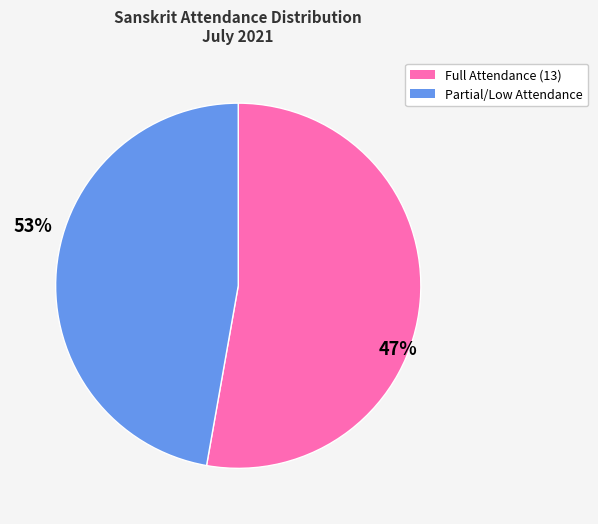

Does any single category account for the majority?

Yes